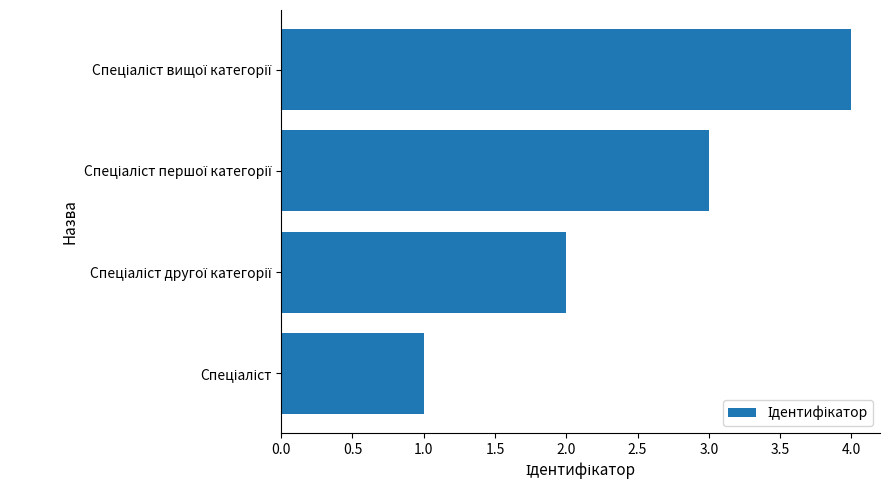

What is the greatest value displayed?

4